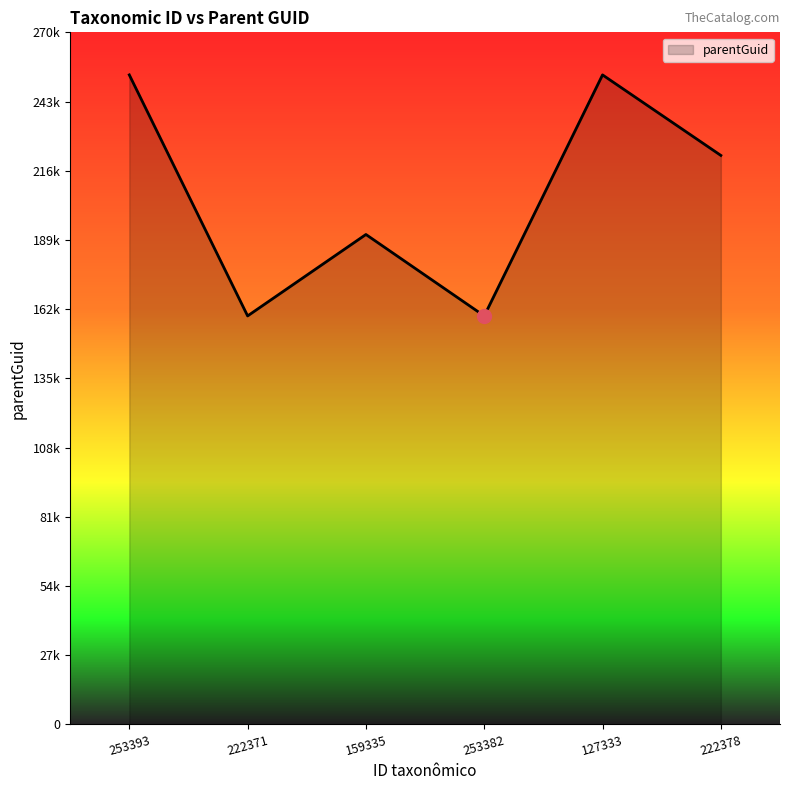

List the labels in order of value, smallest first.

253382, 222371, 159335, 222378, 127333, 253393